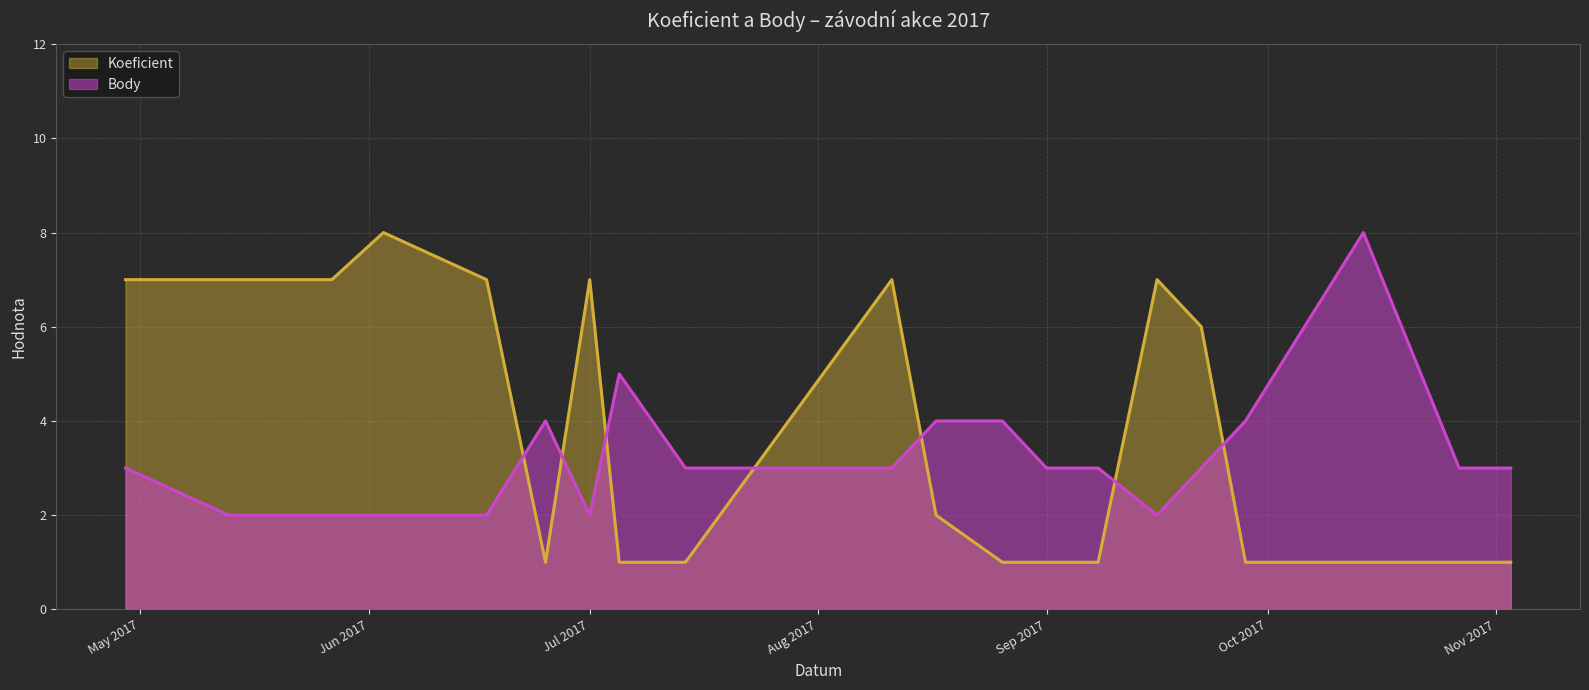

Does the chart display data point markers on the line(s)?

No